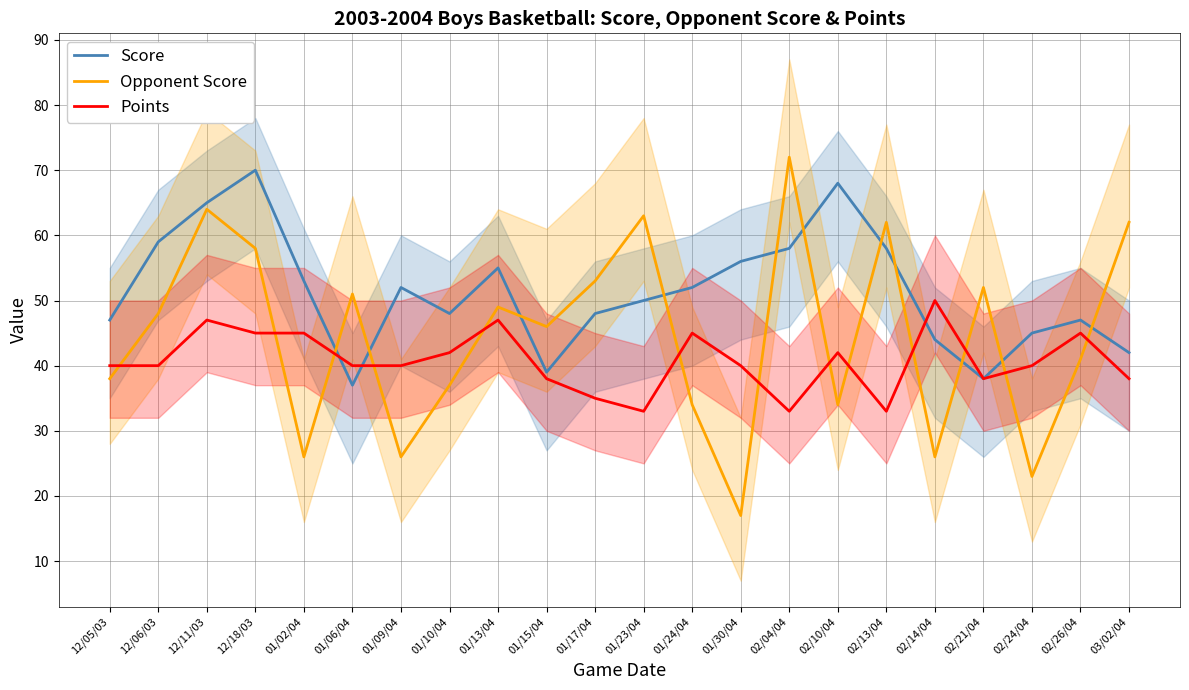

Reading left to right, transcribe all the data shown in this chart.

Score: 12/05/03=47	12/06/03=59	12/11/03=65	12/18/03=70	01/02/04=53	01/06/04=37	01/09/04=52	01/10/04=48	01/13/04=55	01/15/04=39	01/17/04=48	01/23/04=50	01/24/04=52	01/30/04=56	02/04/04=58	02/10/04=68	02/13/04=58	02/14/04=44	02/21/04=38	02/24/04=45	02/26/04=47	03/02/04=42
Opponent Score: 12/05/03=38	12/06/03=48	12/11/03=64	12/18/03=58	01/02/04=26	01/06/04=51	01/09/04=26	01/10/04=37	01/13/04=49	01/15/04=46	01/17/04=53	01/23/04=63	01/24/04=34	01/30/04=17	02/04/04=72	02/10/04=34	02/13/04=62	02/14/04=26	02/21/04=52	02/24/04=23	02/26/04=41	03/02/04=62
Points: 12/05/03=40	12/06/03=40	12/11/03=47	12/18/03=45	01/02/04=45	01/06/04=40	01/09/04=40	01/10/04=42	01/13/04=47	01/15/04=38	01/17/04=35	01/23/04=33	01/24/04=45	01/30/04=40	02/04/04=33	02/10/04=42	02/13/04=33	02/14/04=50	02/21/04=38	02/24/04=40	02/26/04=45	03/02/04=38